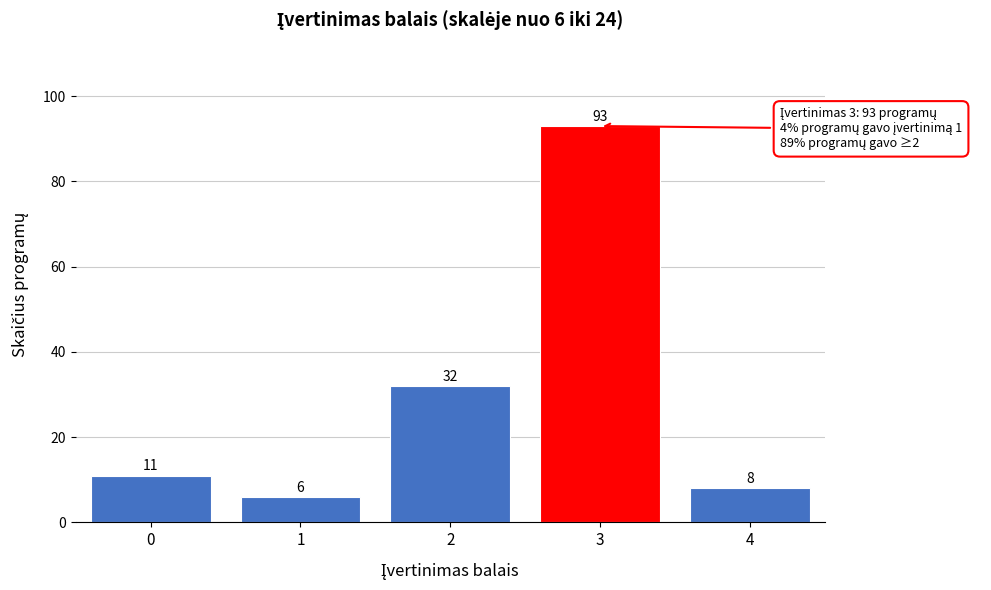

Reading right to left, transcribe all the data shown in this chart.

8	93	32	6	11